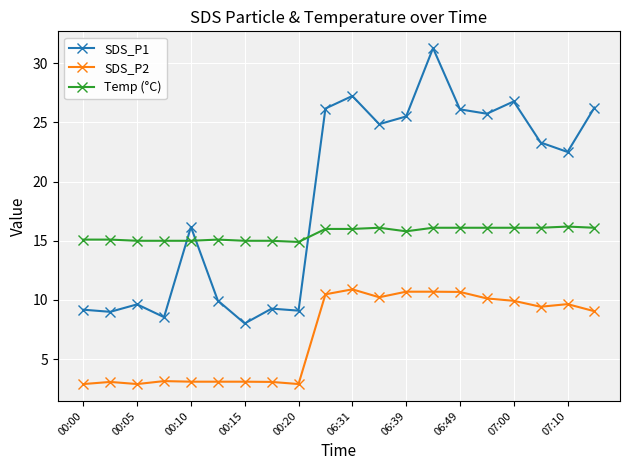

What is the difference between the maximum and second lowest values in the Temp (°C) series?

1.2